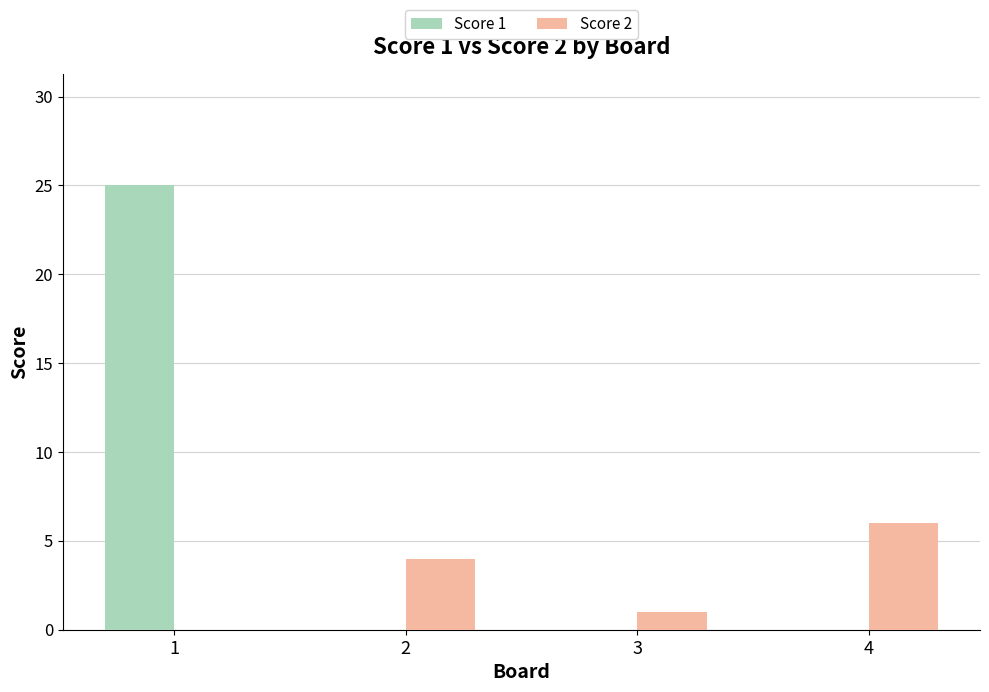

Which series has the widest spread of values?

Score 1